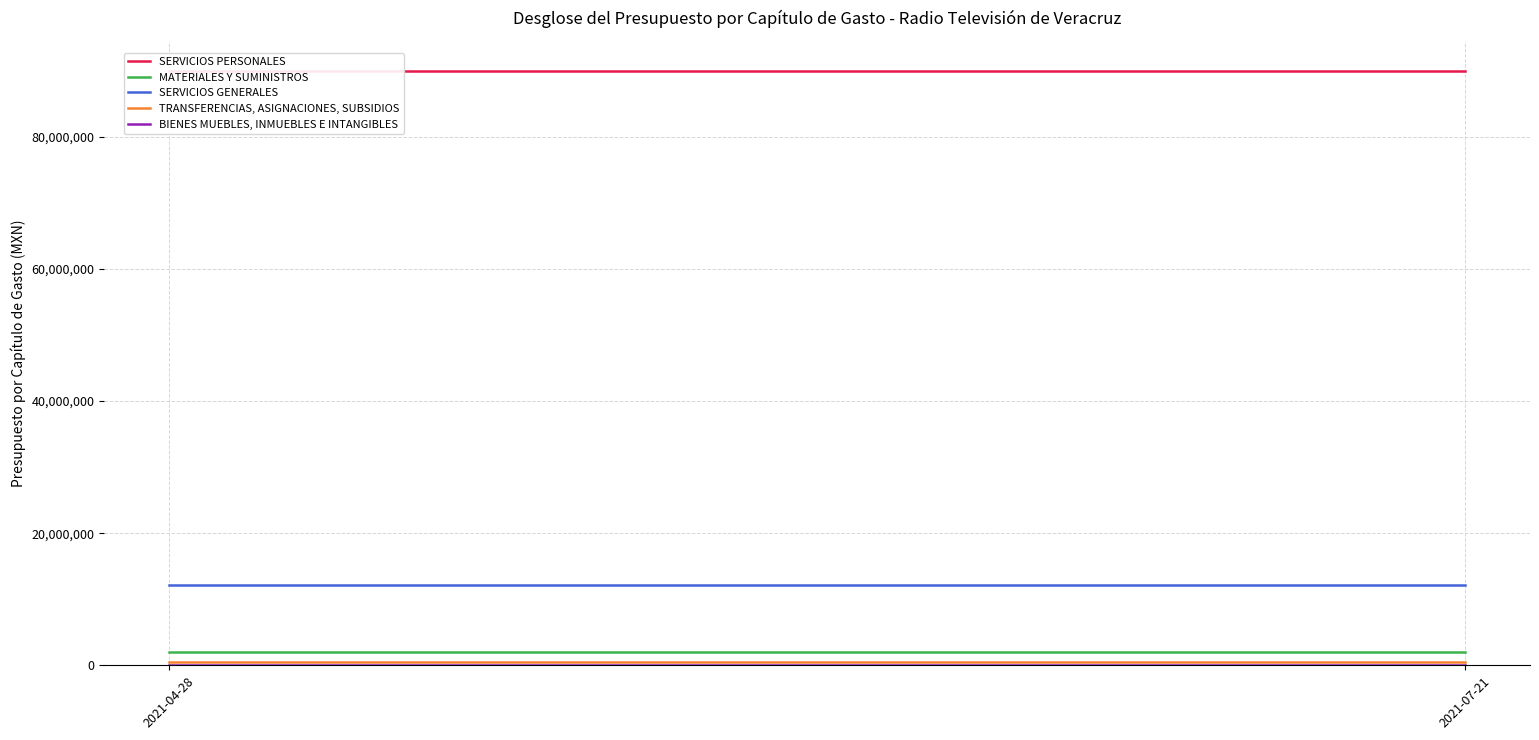

At how many categories does at least one series exceed 46754457?

2